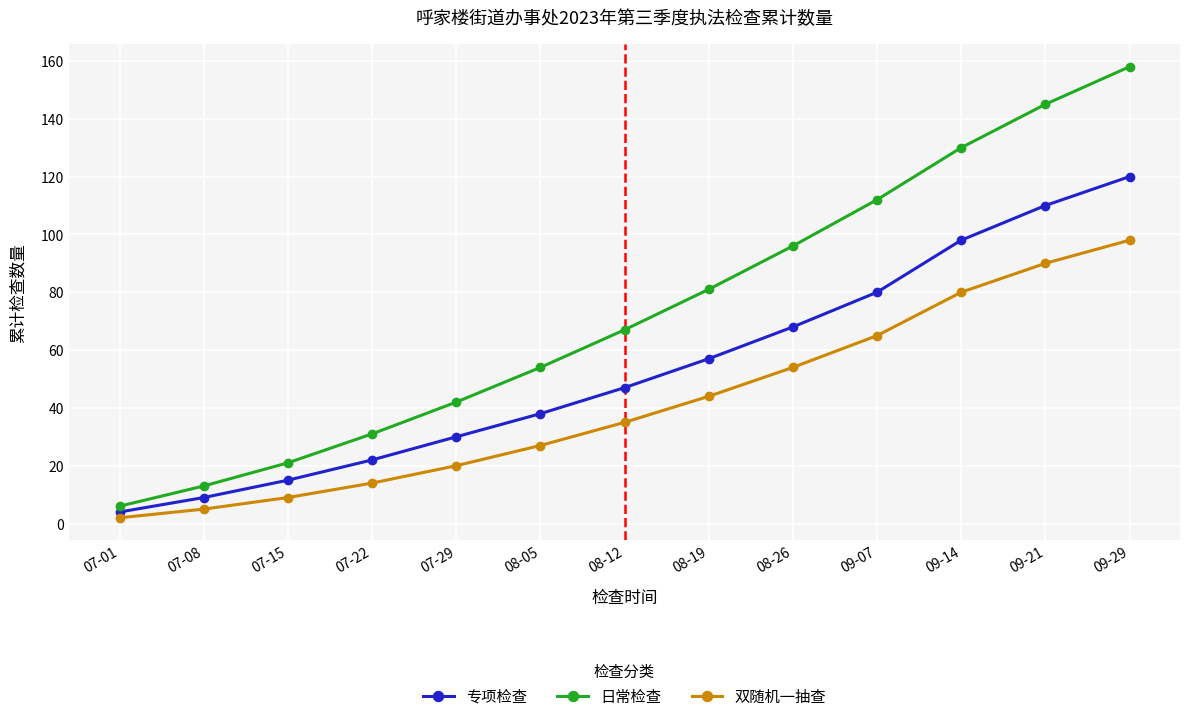

The value of 日常检查 at 07-22 is 51. True or false?

False